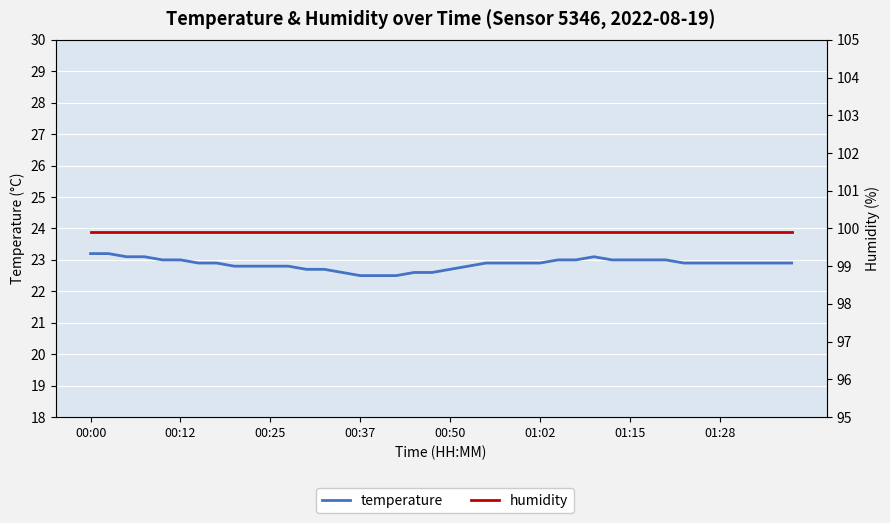

Does the chart display data point markers on the line(s)?

No